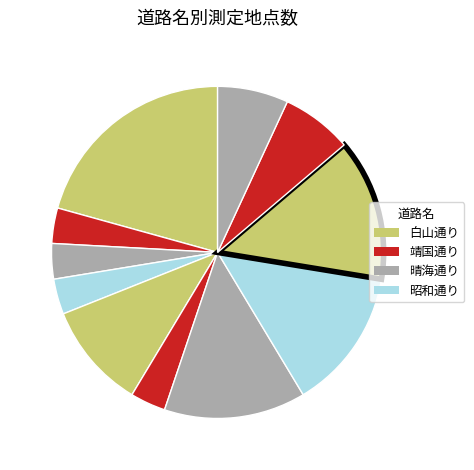

How many segments does this pie chart have?

11